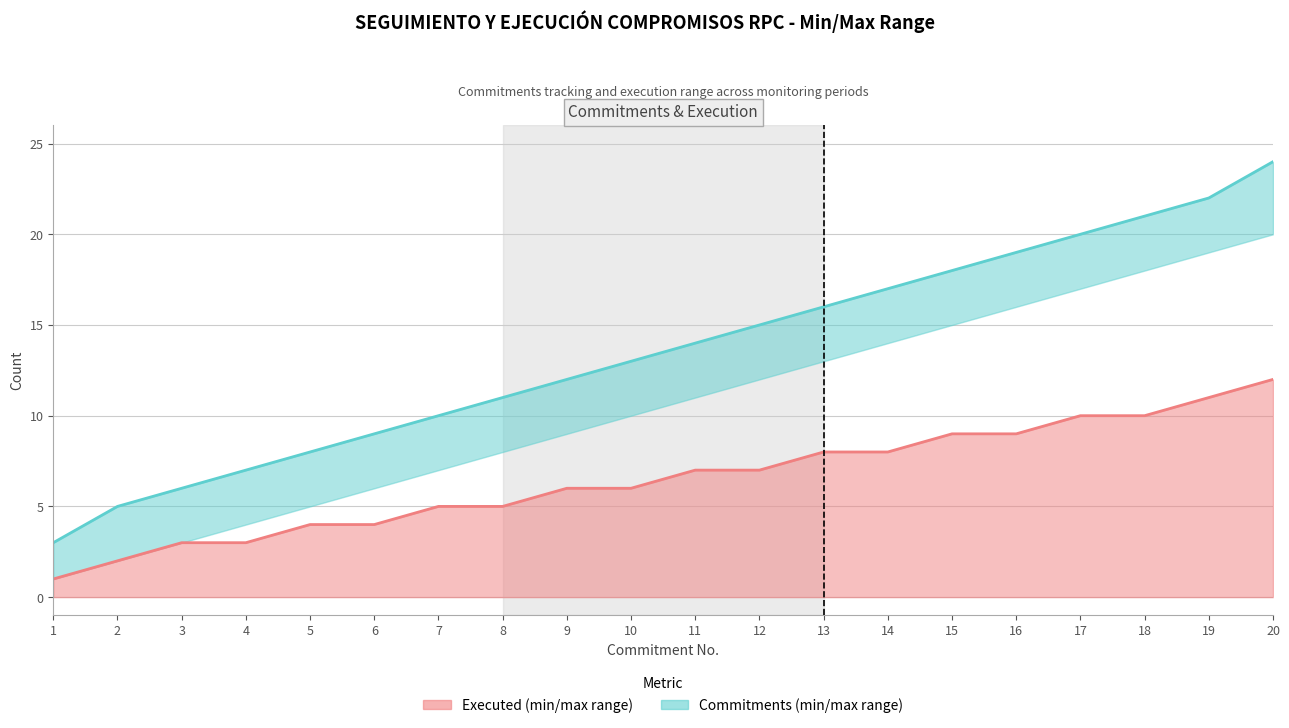

True or false: Commitments (max) has a value of 6 at 8.

False